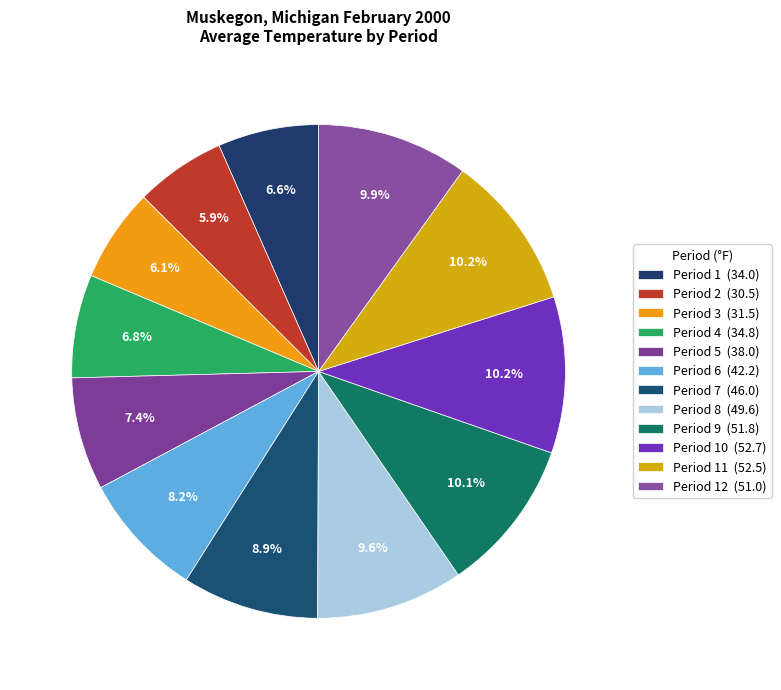

Rank the categories by value from highest to lowest.

Period 10, Period 11, Period 9, Period 12, Period 8, Period 7, Period 6, Period 5, Period 4, Period 1, Period 3, Period 2